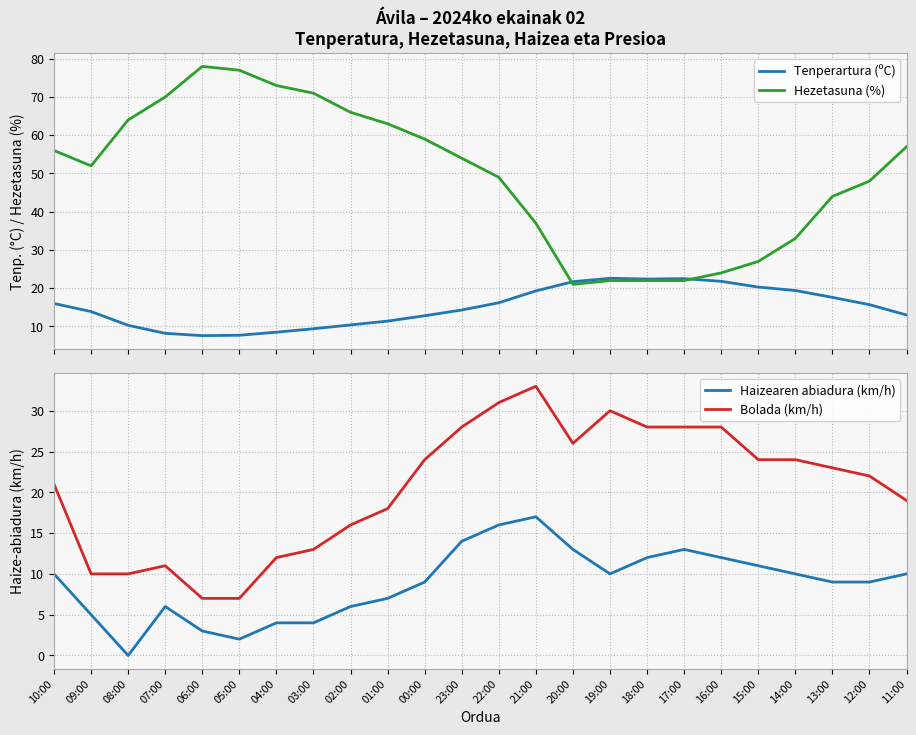

Which series has the largest total across all categories?

Hezetasuna (%)